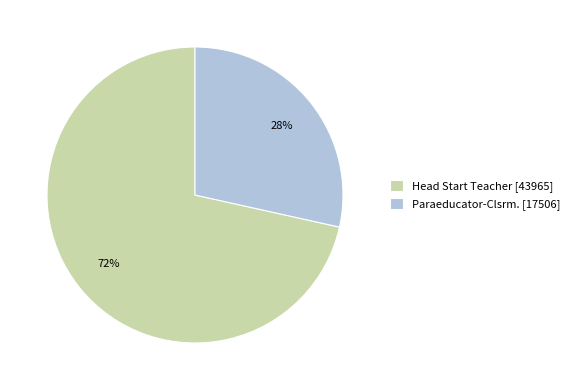

How many segments does this pie chart have?

2